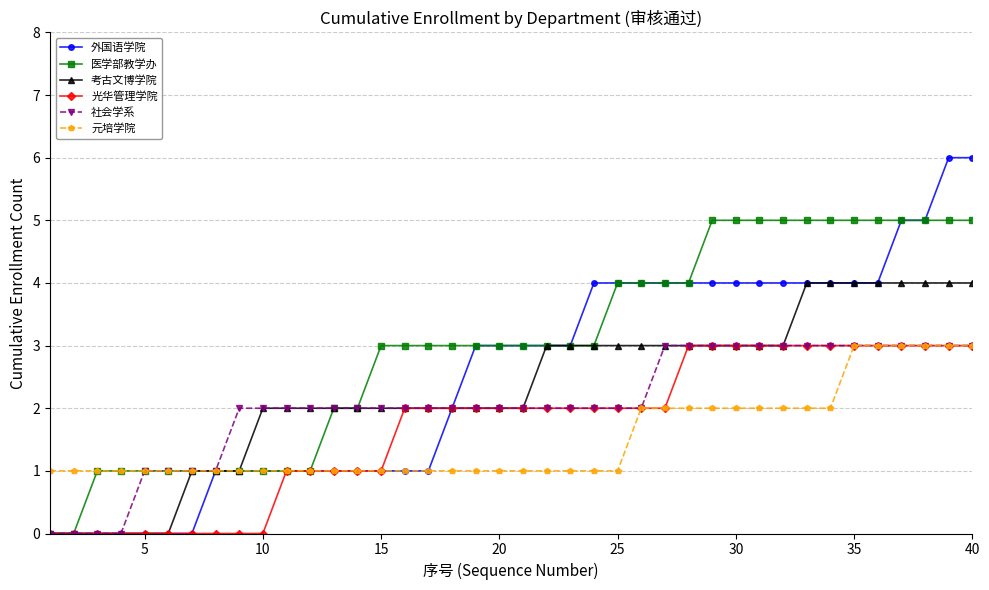

Which series has the largest total across all categories?

医学部教学办